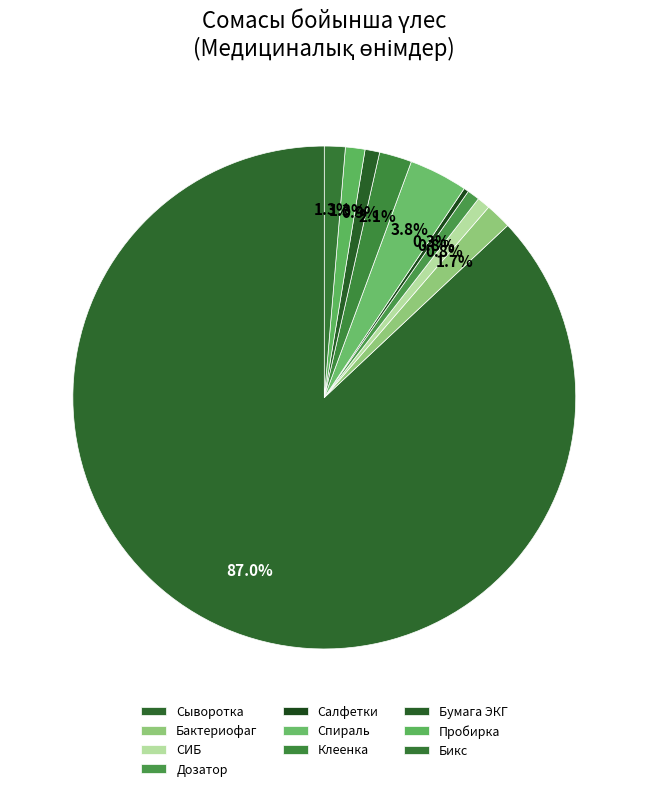

What percentage is the Пробирка slice, to the nearest percent?

1%